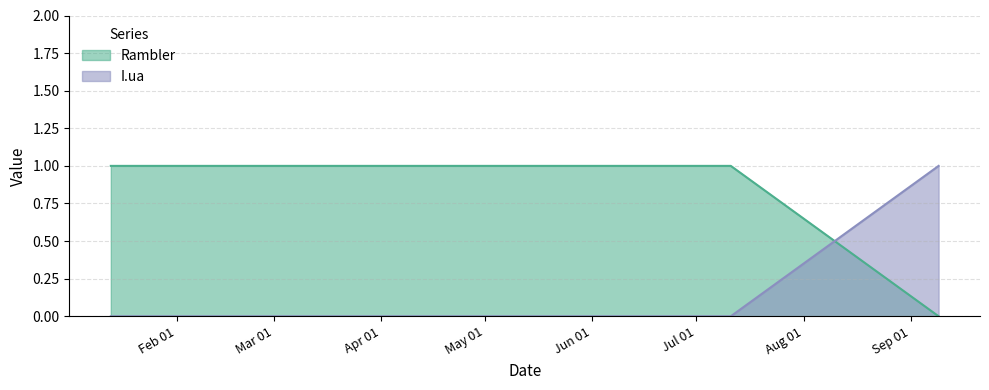

List the labels in order of Rambler value, largest first.

2019-01-13, 2019-01-19, 2019-07-11, 2019-09-09